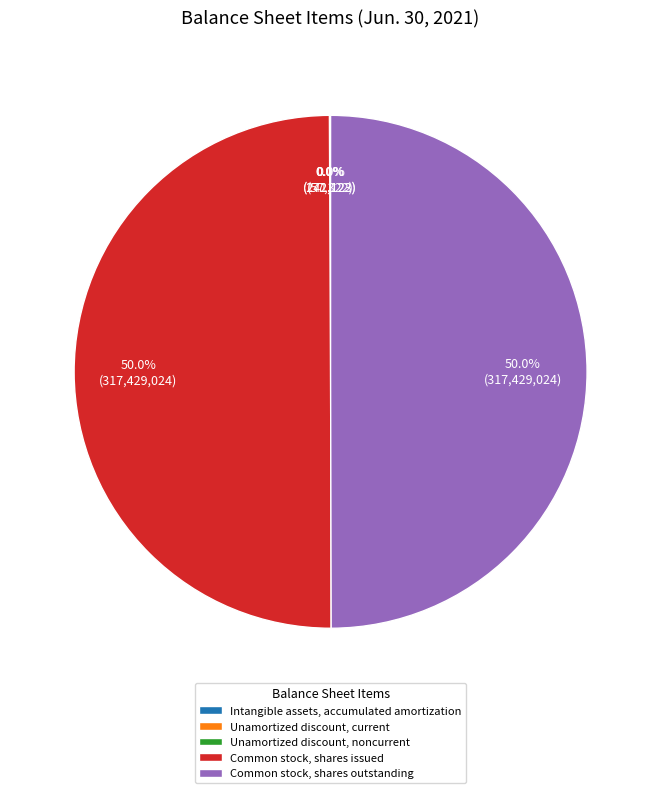

Which slice is the smallest?

Intangible assets, accumulated amortization